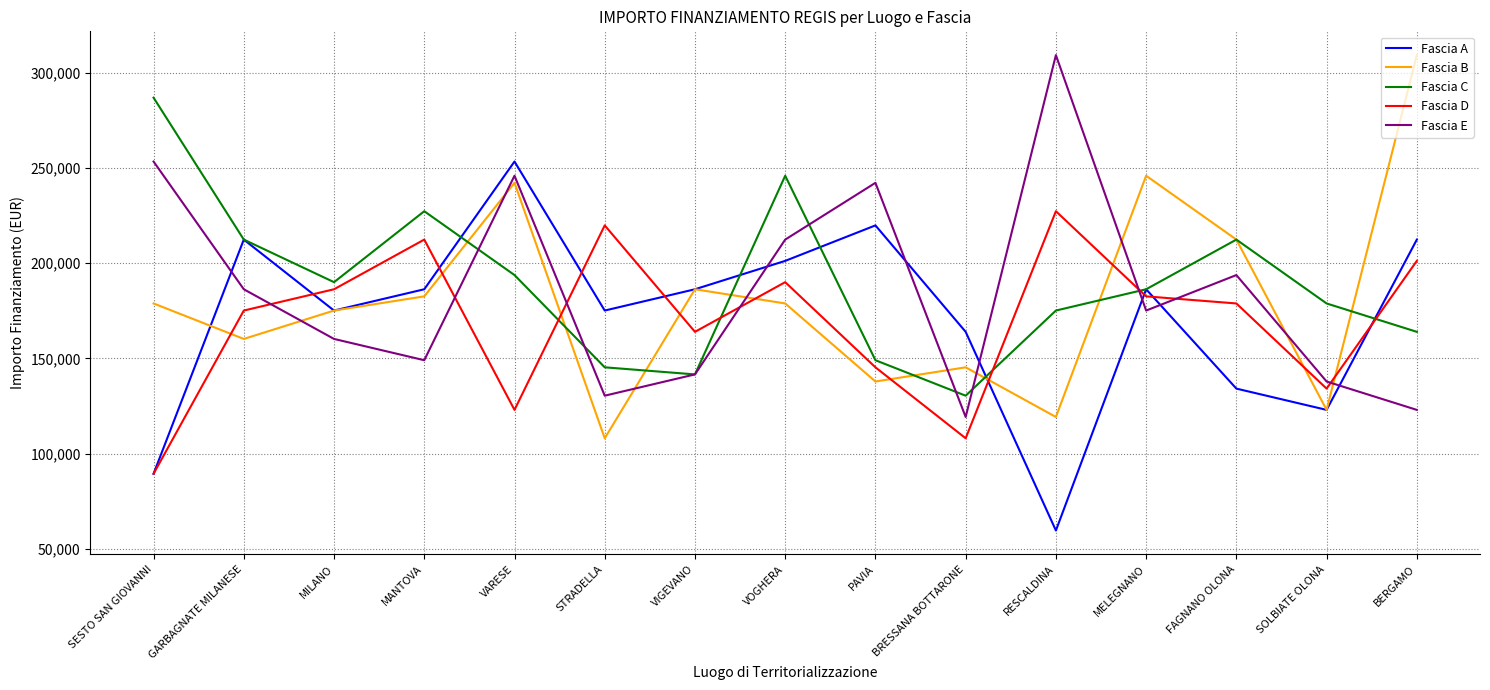

At which category is the sum across all series the highest?

VARESE